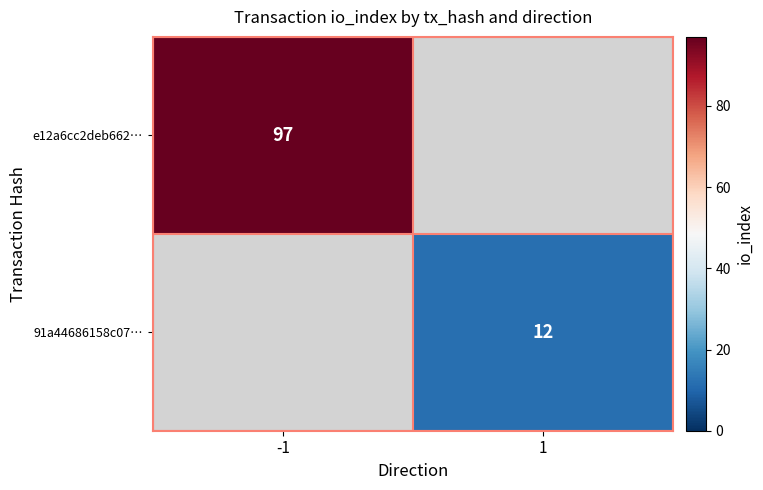

The e12a6cc2deb662… series shows 97 at -1. True or false?

True